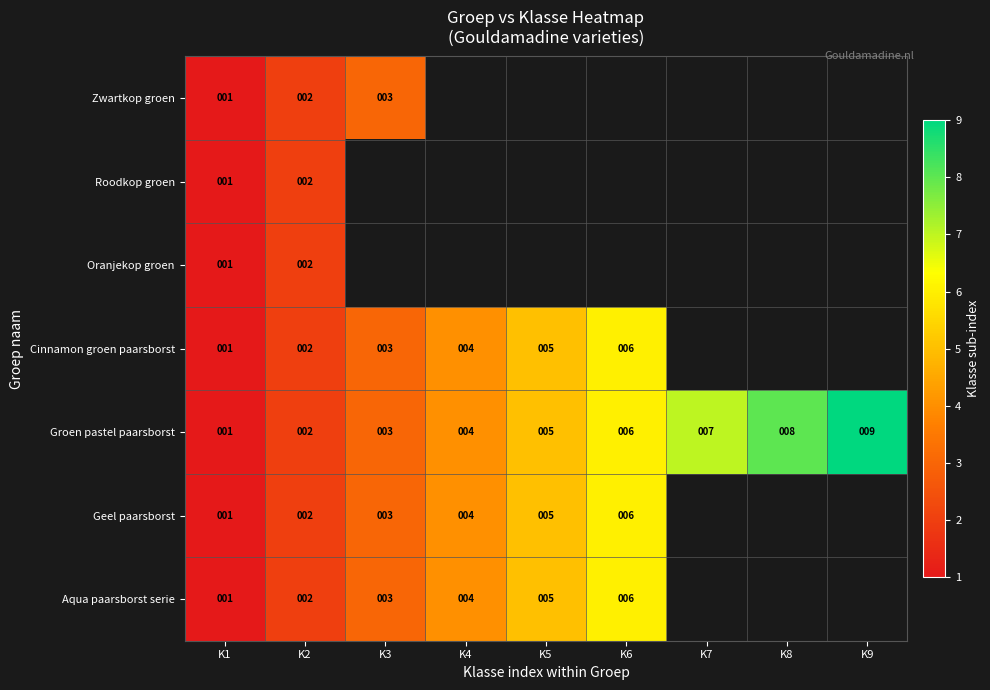

List the labels in order of Groen pastel paarsborst value, largest first.

K9, K8, K7, K6, K5, K4, K3, K2, K1